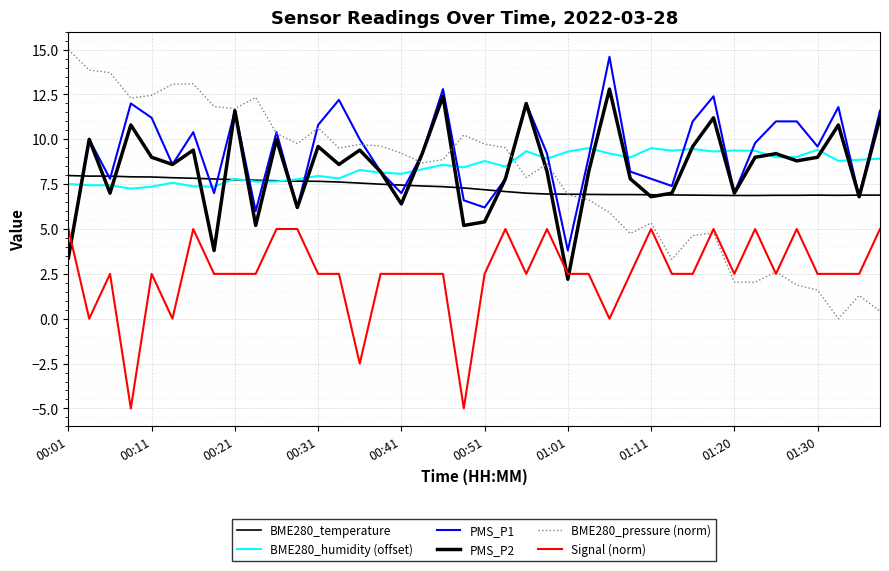

True or false: BME280_humidity (offset) and PMS_P1 intersect in this chart.

True